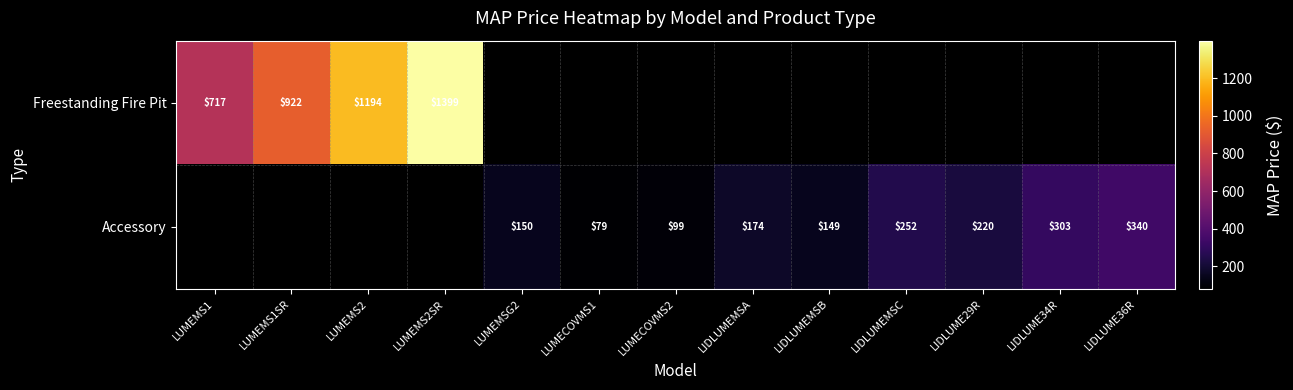

True or false: Accessory has a value of 79 at LUMECOVMS1.

True